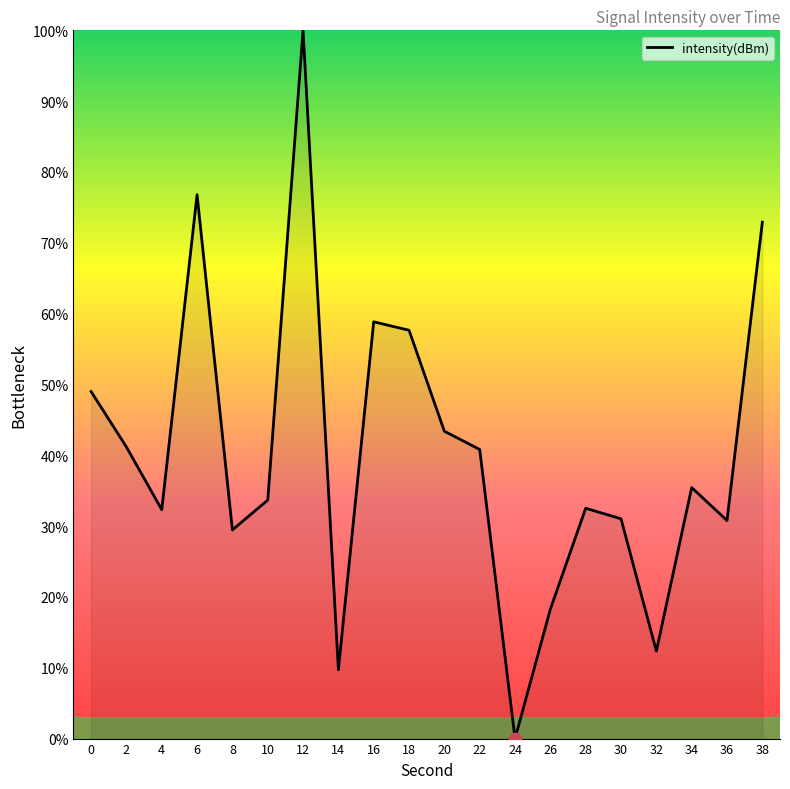

Between 8 and 14, which is larger?

8